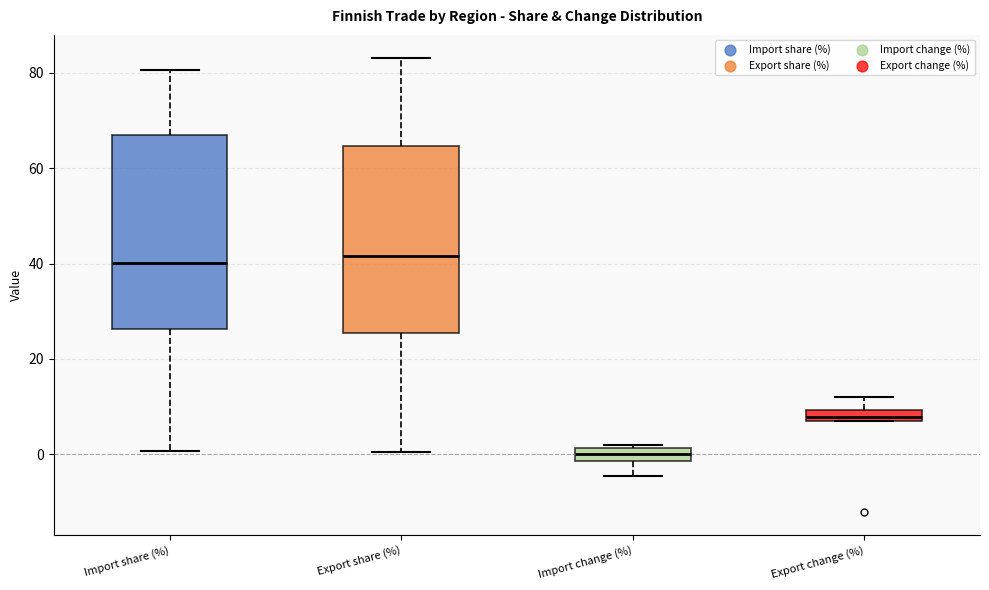

Where is the lower edge of the box for Import change (%) on the y-axis? The values are not printed on the chart, so give them approximately, as read against the axis.

-2